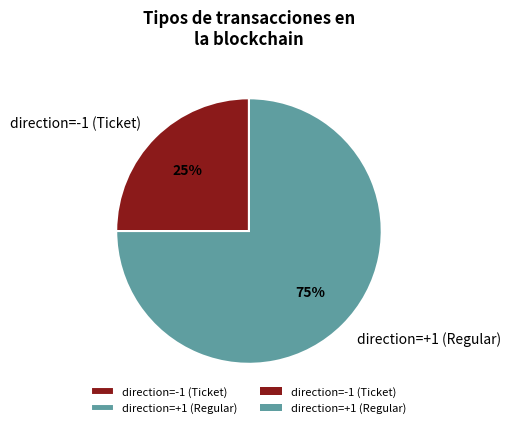

Approximately how many times larger is the value at direction=-1 (Ticket) compared to direction=+1 (Regular)?

0.3